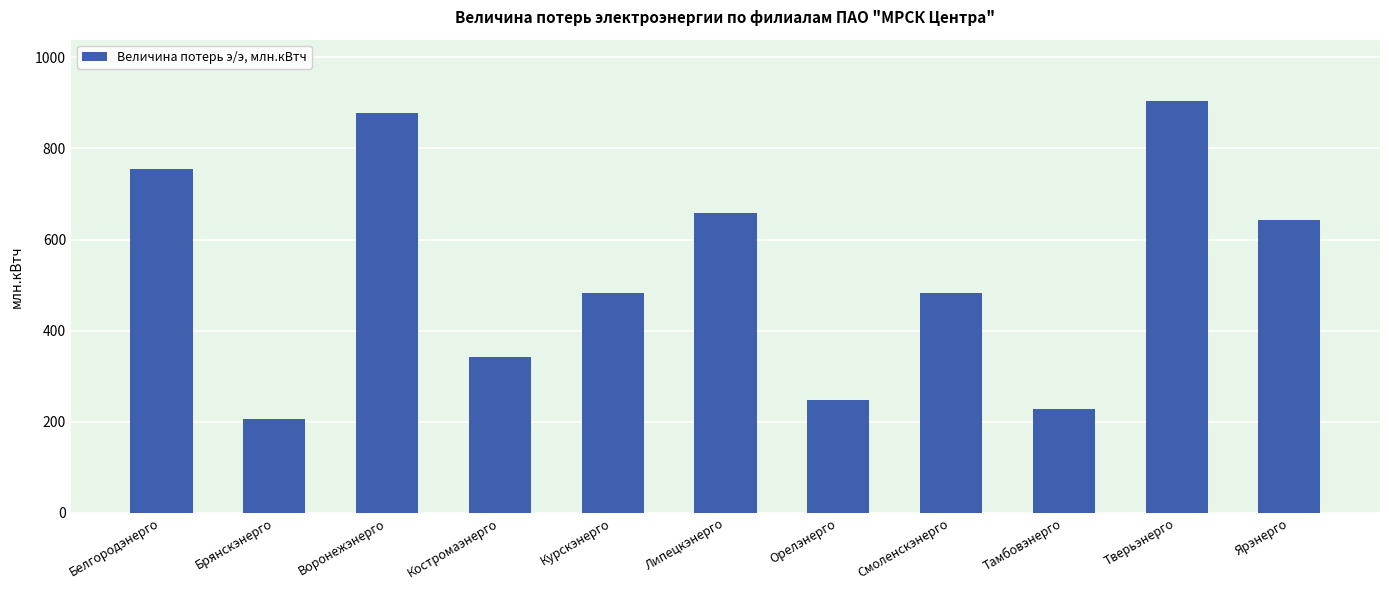

What is the sum of the values at Воронежэнерго and Костромаэнерго?

1220.2